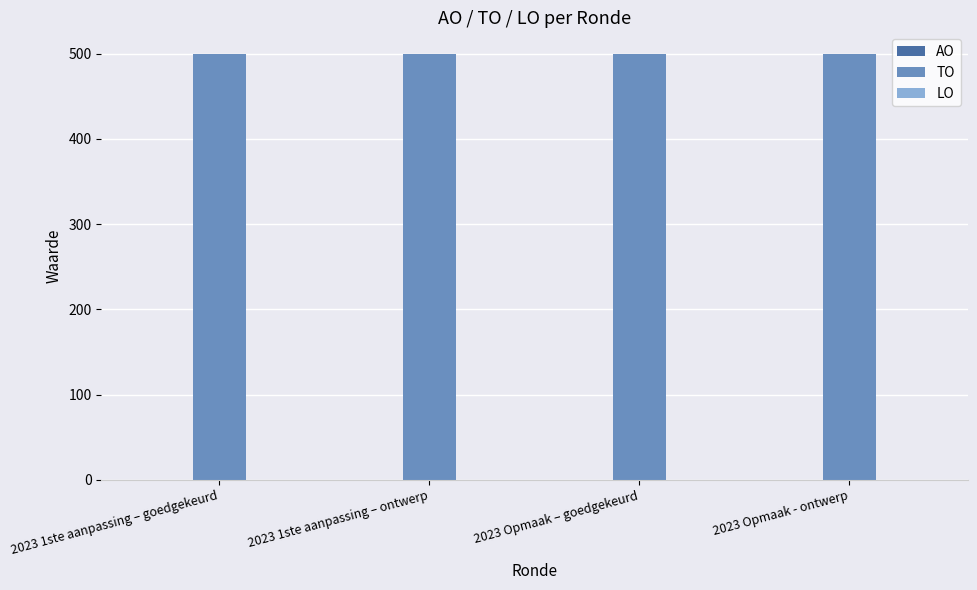

Where is AO nearest to the value 0?

2023 1ste aanpassing – goedgekeurd